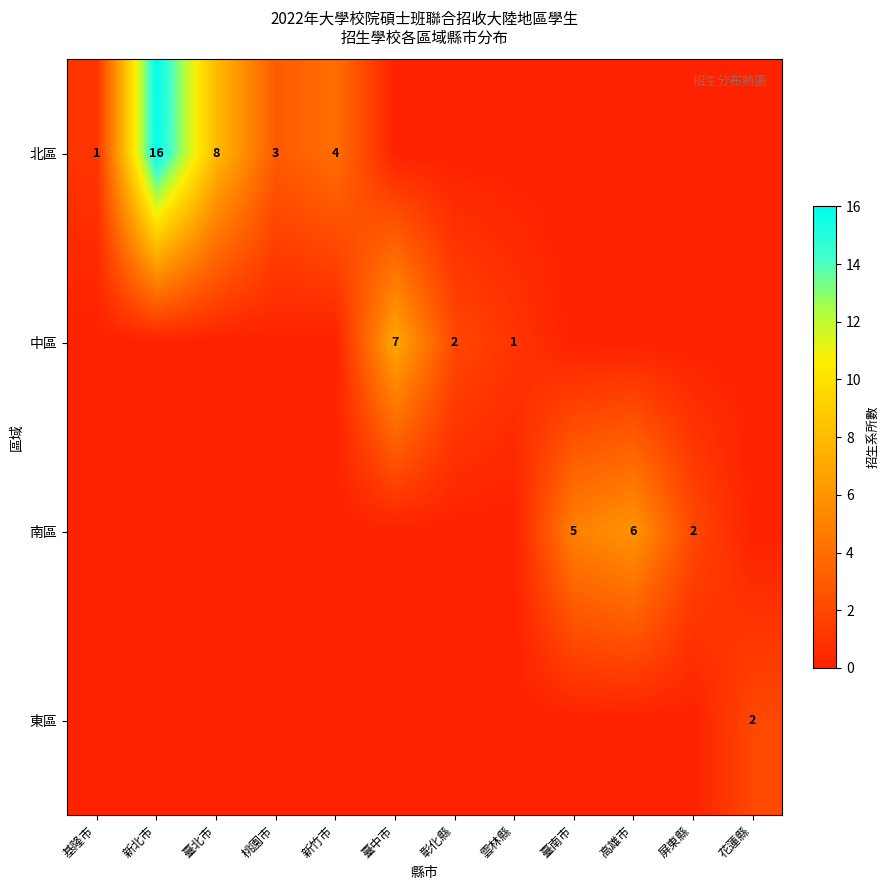

The 北區 series shows 2 at 基隆市. True or false?

False